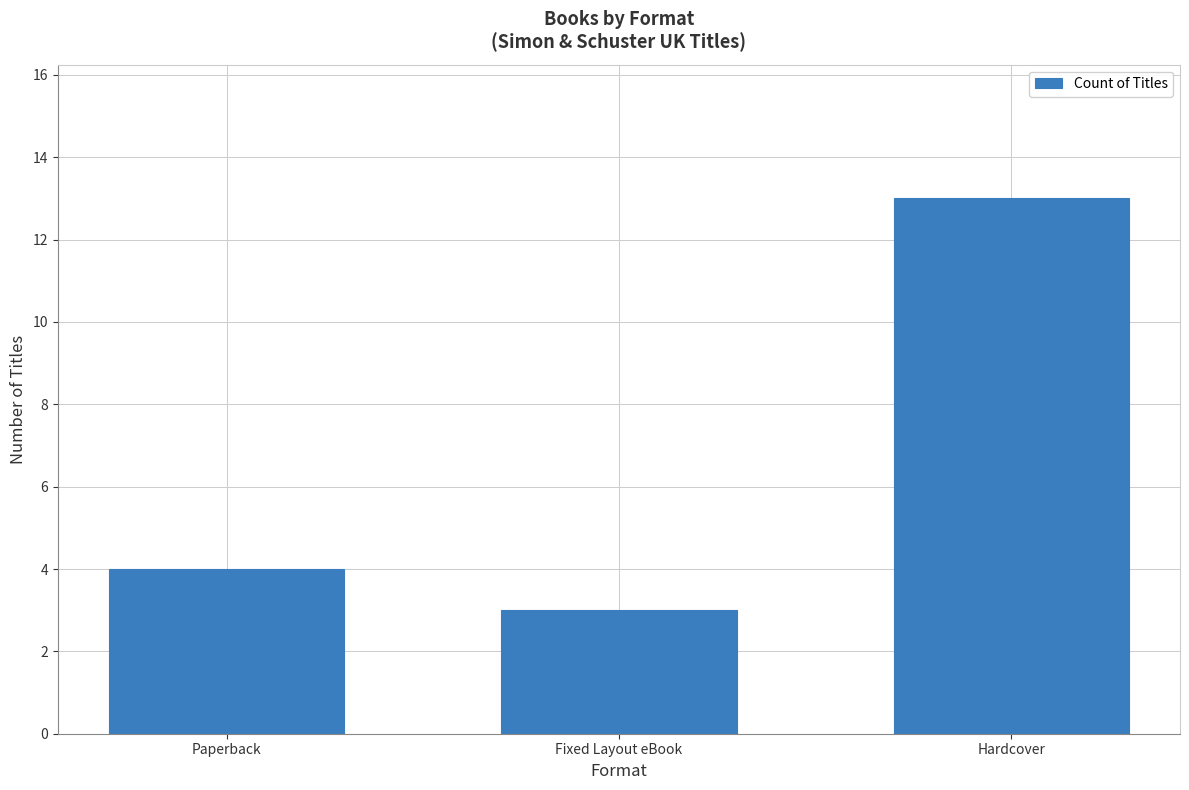

What is the change in value from Paperback to Fixed Layout eBook?

-1